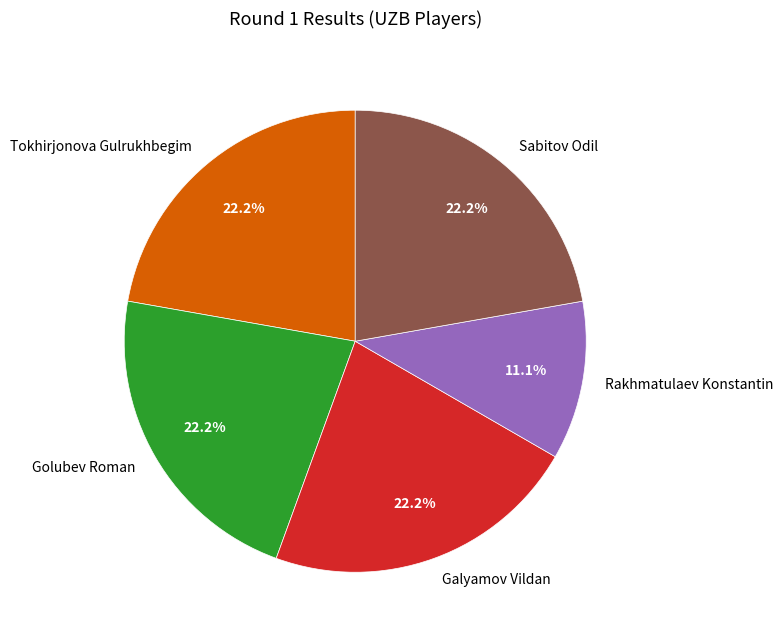

How much of the chart is everything except Rakhmatulaev Konstantin?

88.9%